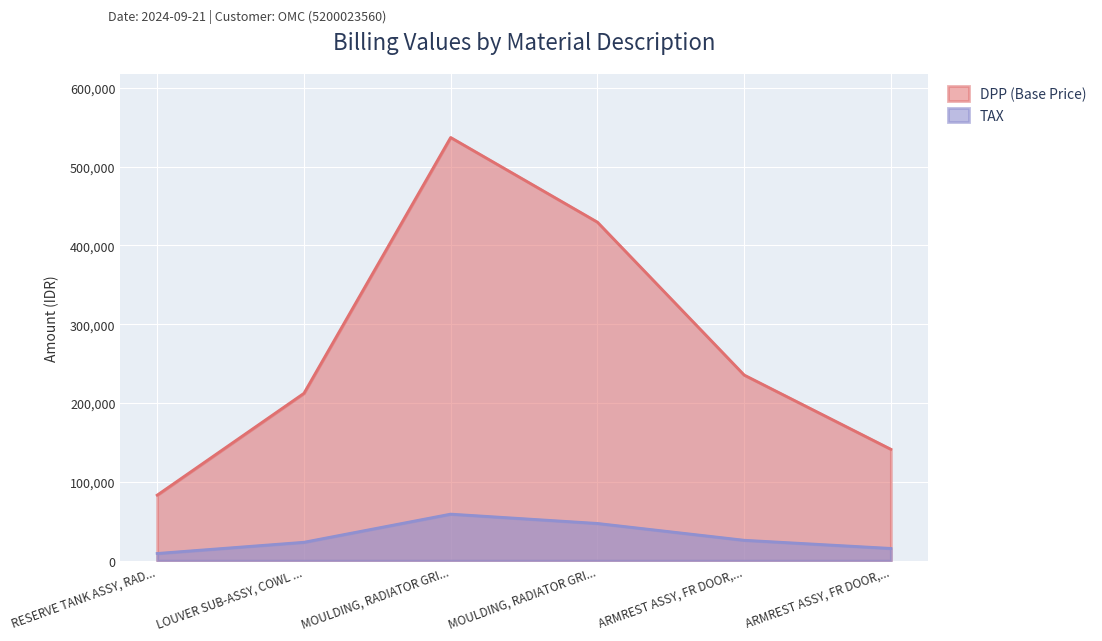

How many data points does each series have?

6